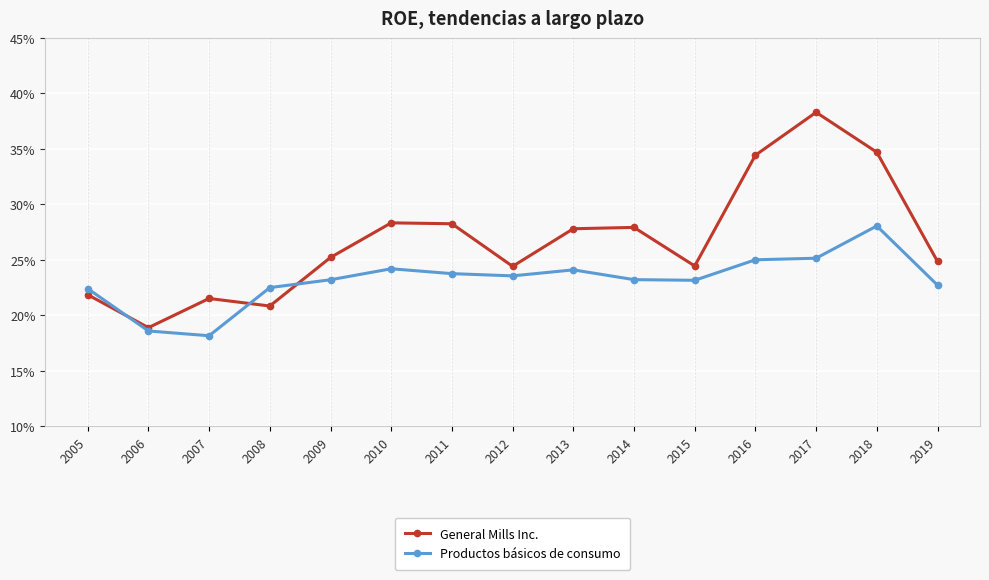

Reading right to left, extract all data points from this chart.

General Mills Inc.: 0.2	0.3	0.4	0.3	0.2	0.3	0.3	0.2	0.3	0.3	0.3	0.2	0.2	0.2	0.2
Productos básicos de consumo: 0.2	0.3	0.3	0.2	0.2	0.2	0.2	0.2	0.2	0.2	0.2	0.2	0.2	0.2	0.2